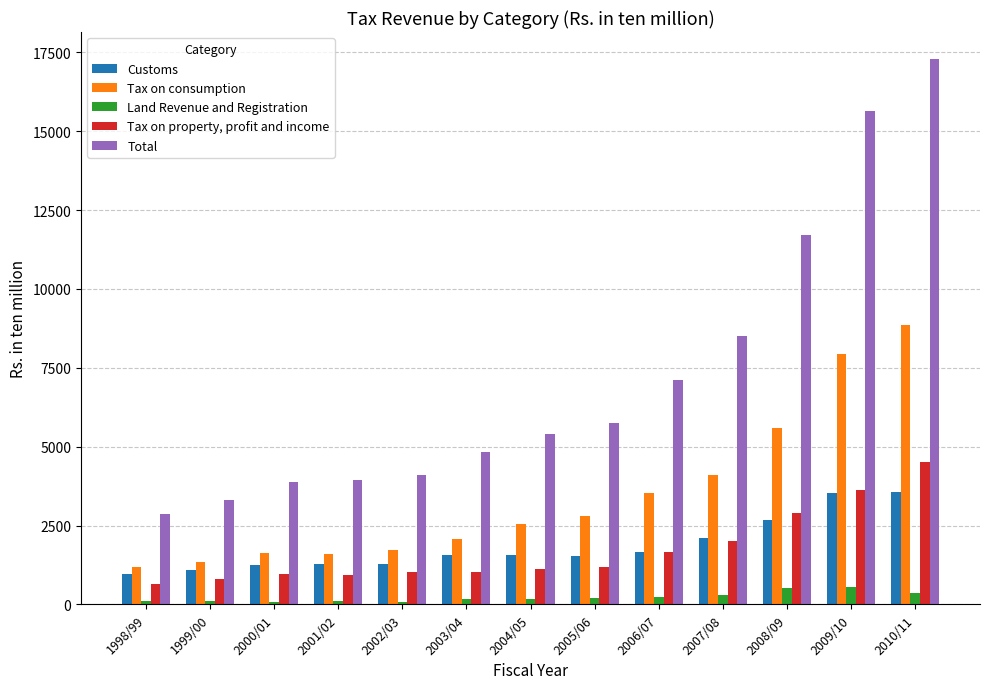

Where is Customs nearest to the value 2261?

2007/08